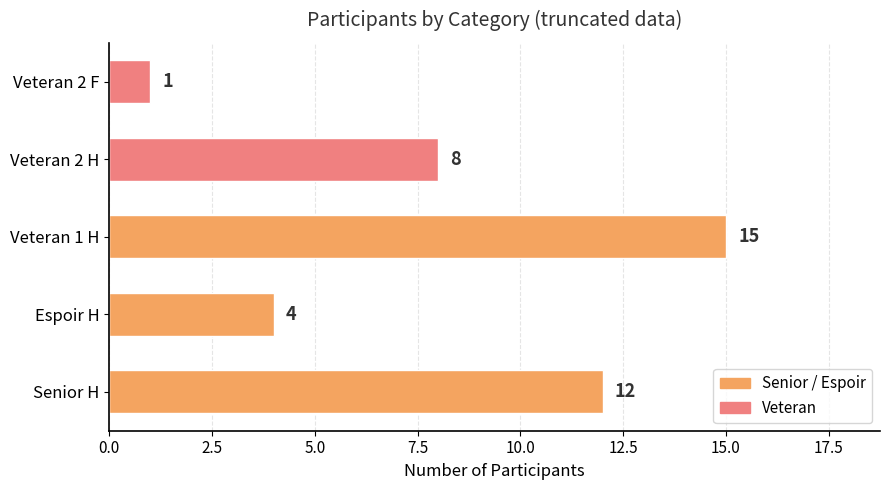

Reading bottom to top, what are all the values shown in this chart?

12	4	15	8	1